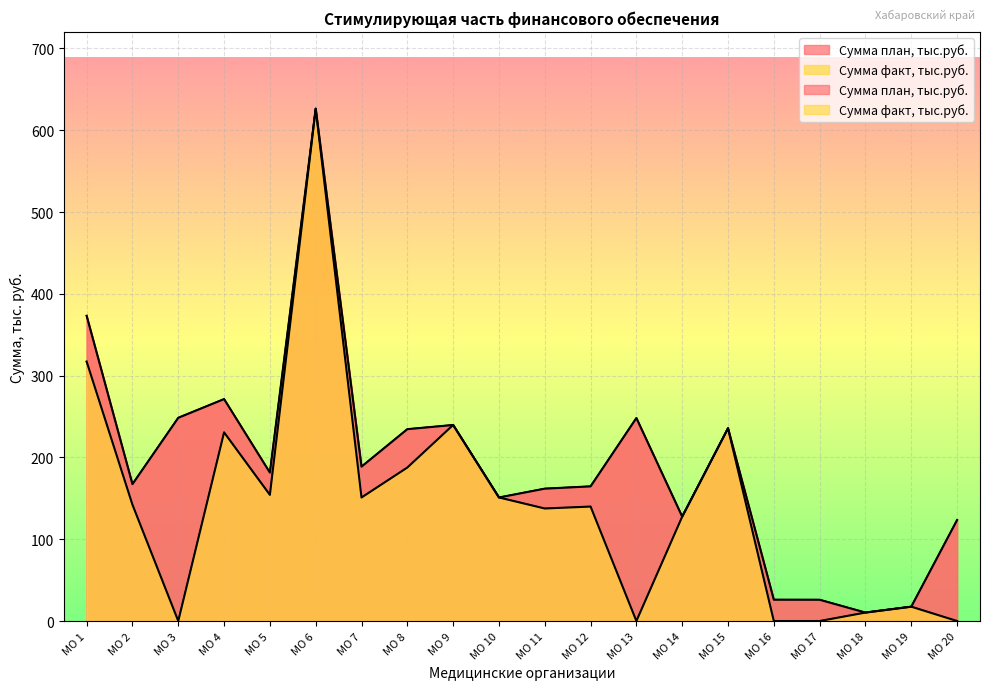

How many lines are shown in the chart?

2